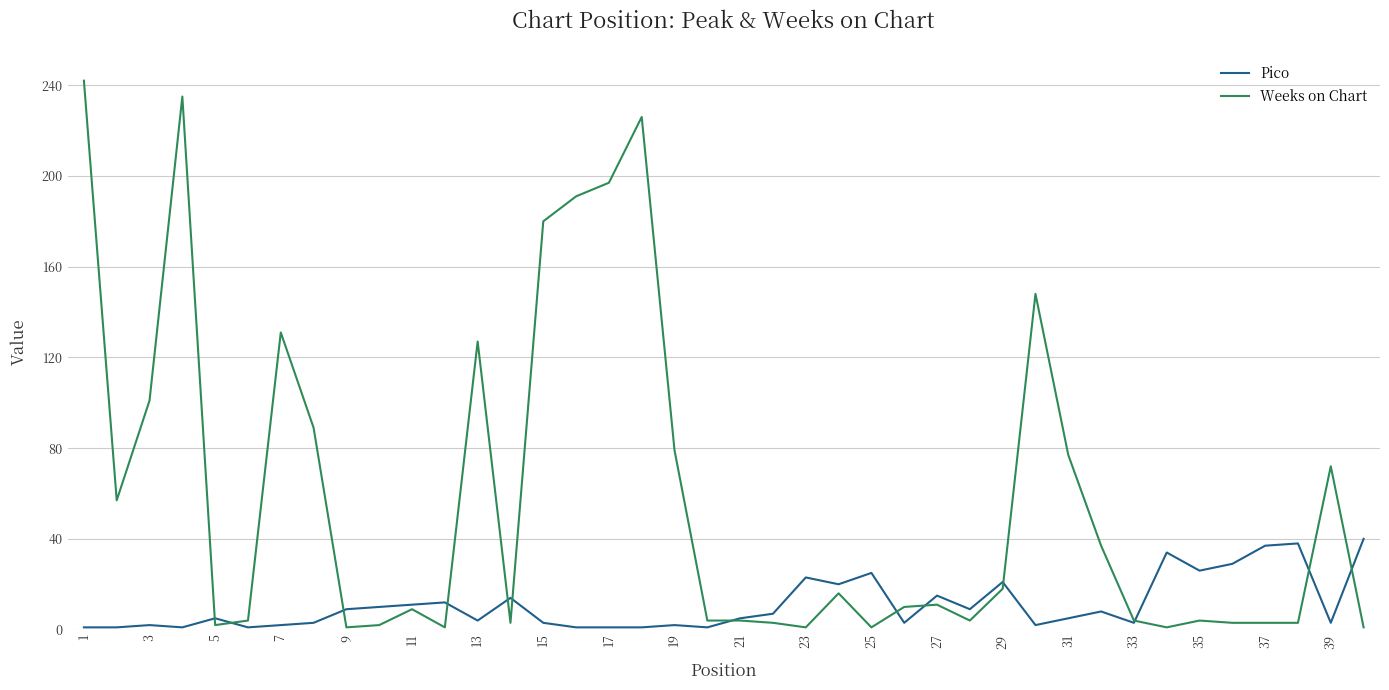

Which series has the largest total across all categories?

Weeks on Chart